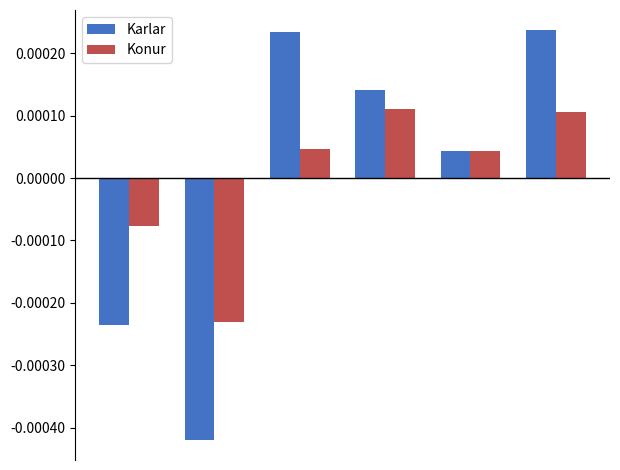

Does the chart contain any negative values?

Yes